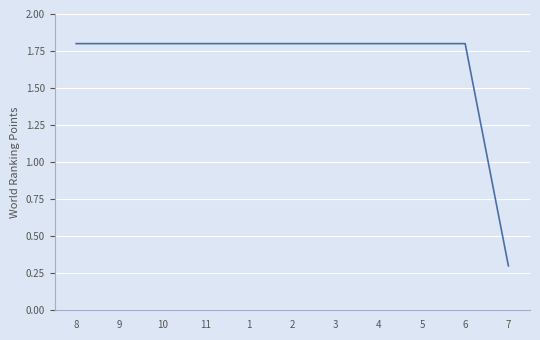

What is the approximate value at 8?

1.8